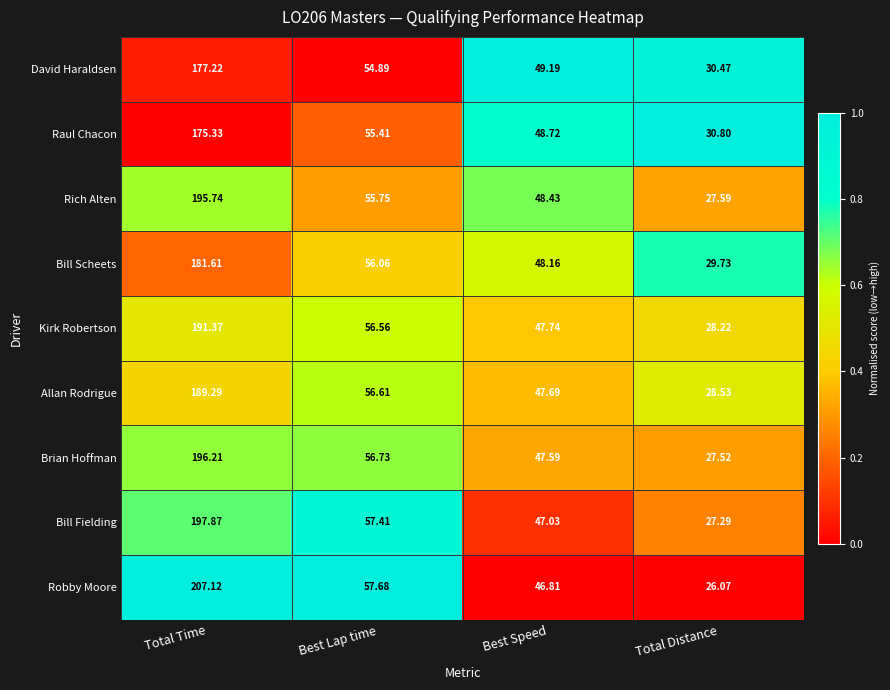

At which category does the chart reach its minimum across all series?

Total Distance